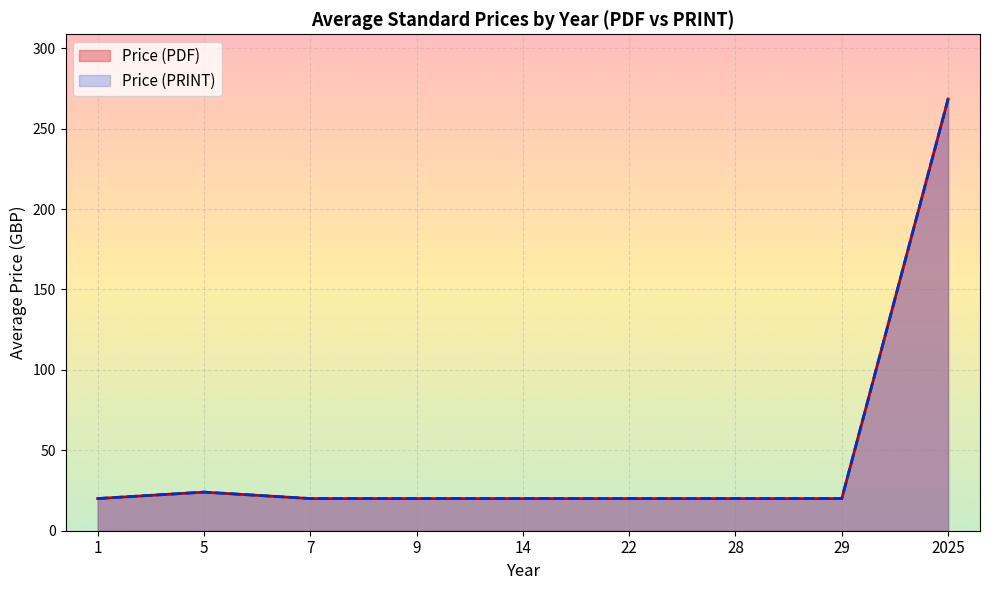

Is the value of Price (PDF) at 2025 greater than the value of Price (PRINT) at 2025?

No